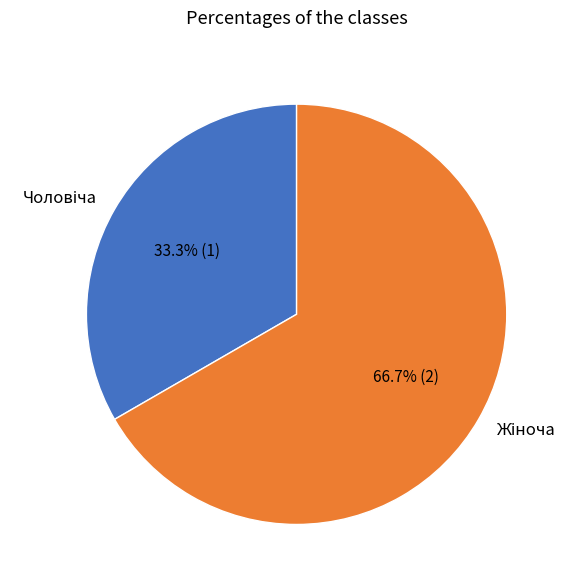

Is there a majority slice in this chart?

Yes